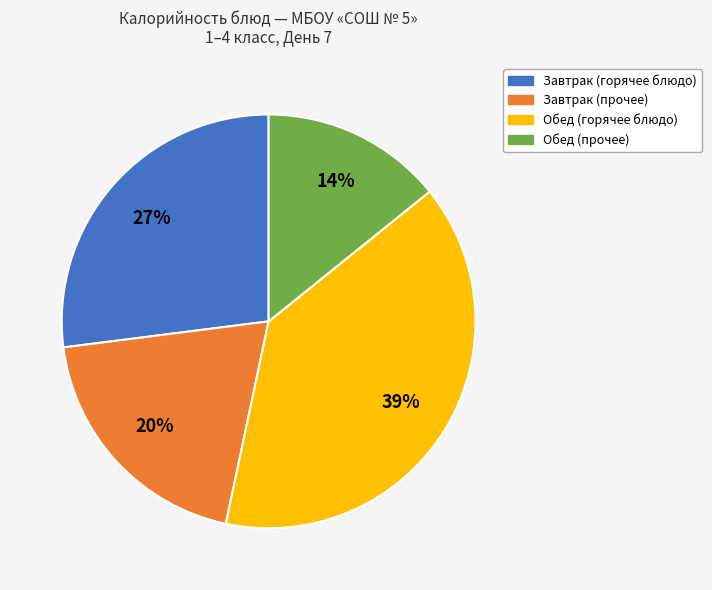

Is there any slice that represents more than half of the pie?

No